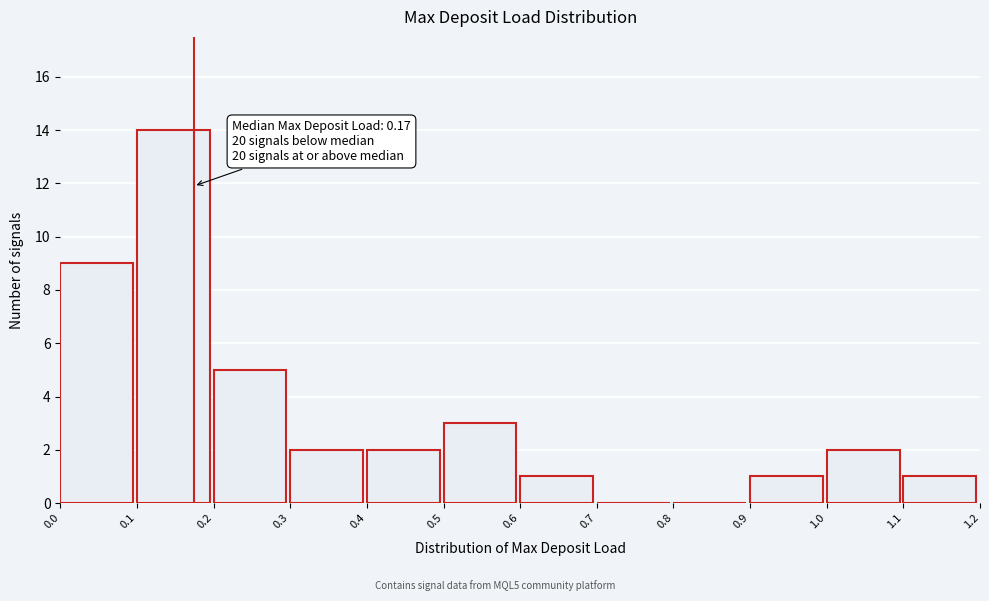

Which range on the x-axis has the tallest bar?

0.1 to 0.2